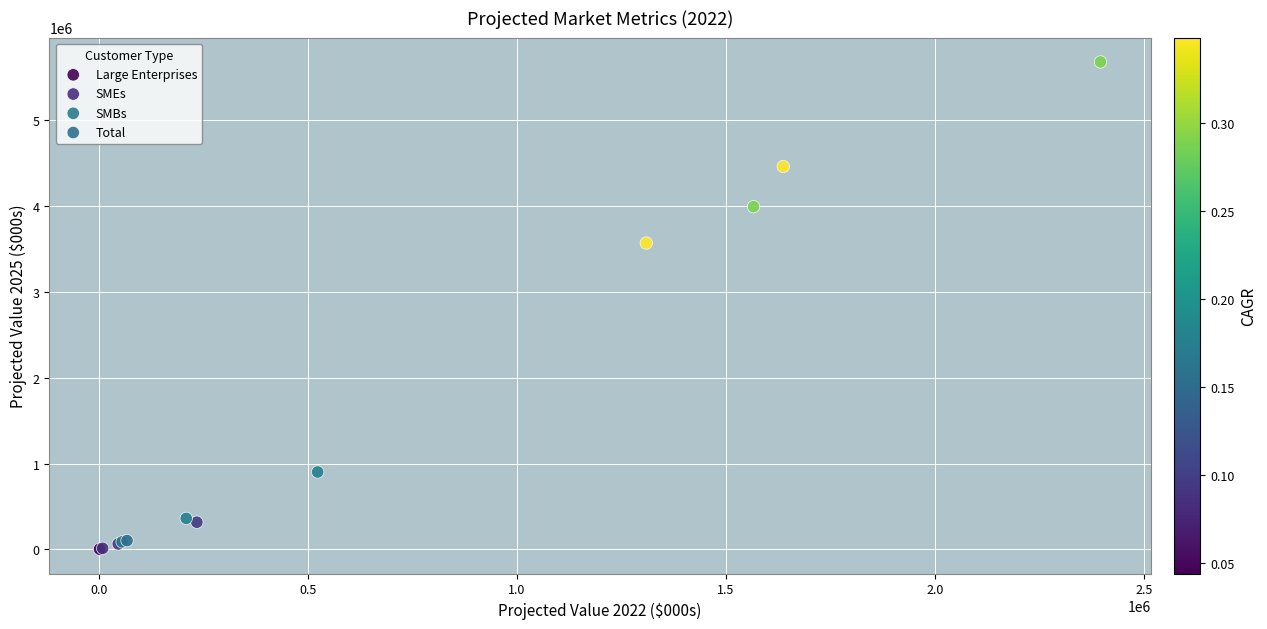

What are all the series names shown in the legend?

Large Enterprises, SMEs, SMBs, Total